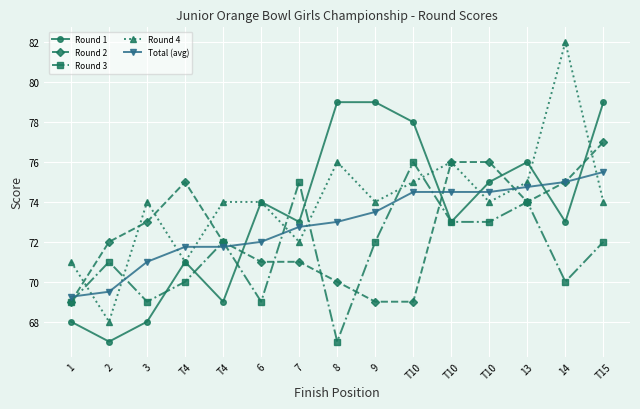

What is the label of the 14th point from the left?

14